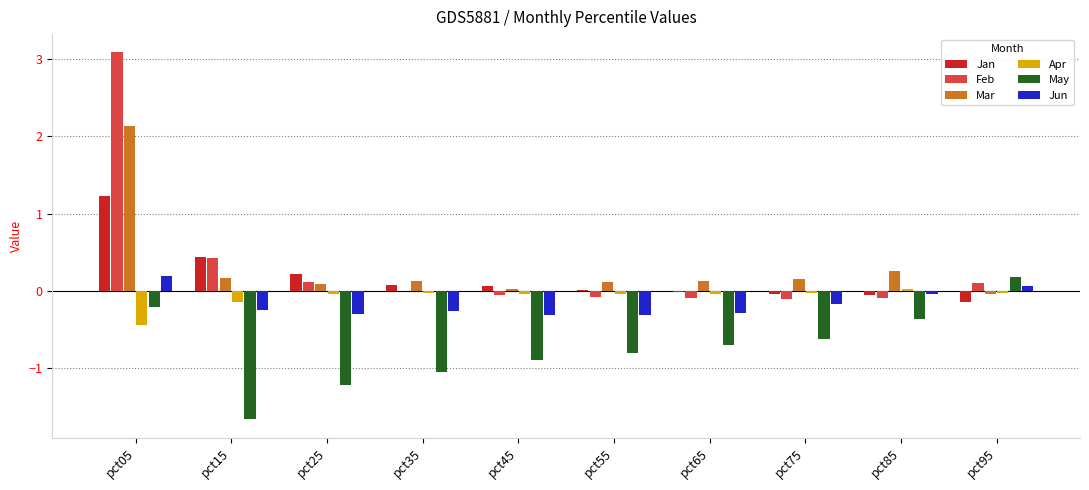

What are all the series names shown in the legend?

Jan, Feb, Mar, Apr, May, Jun